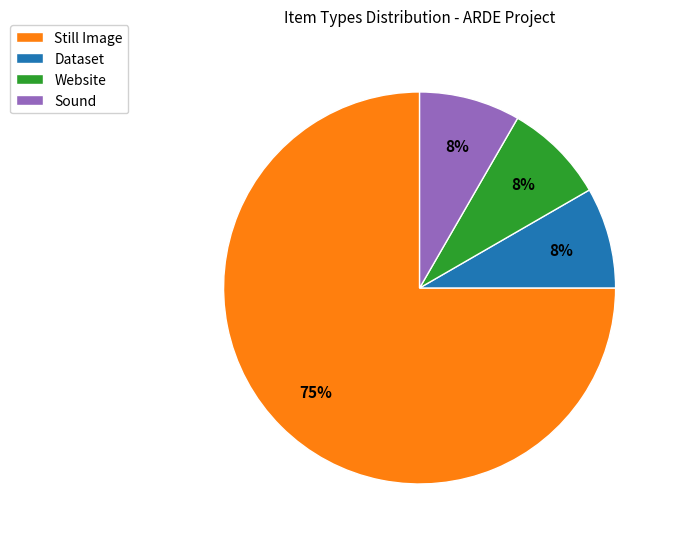

How many slices are in this pie chart?

4